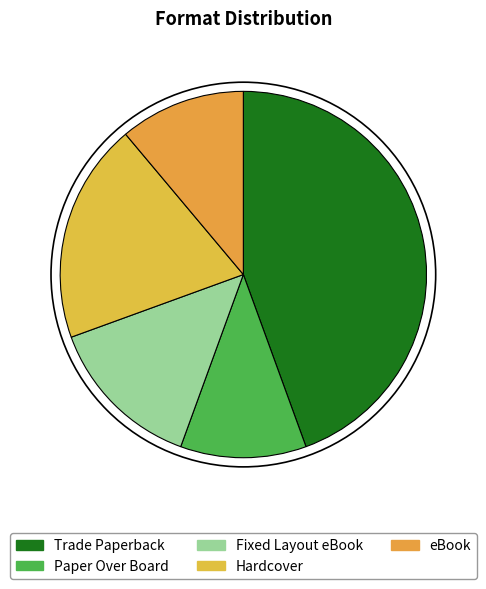

To the nearest percent, what portion does Paper Over Board represent?

11%